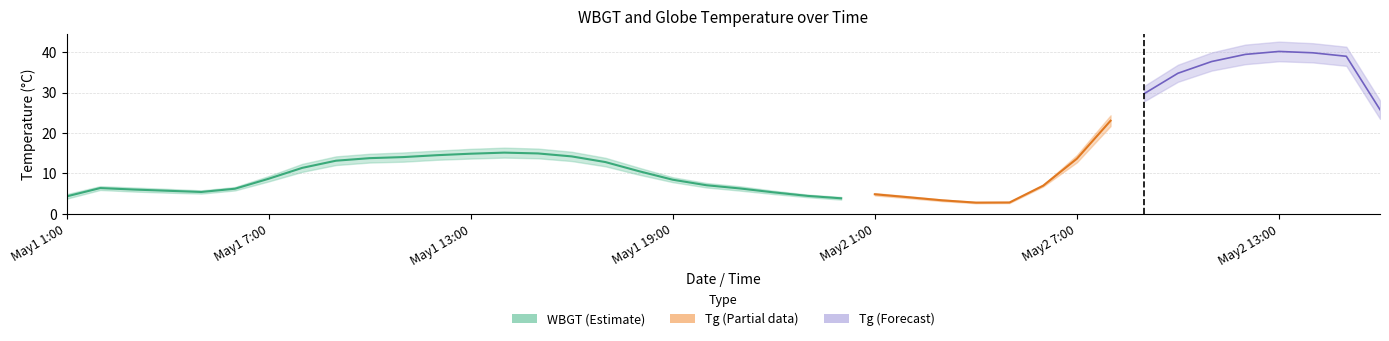

Is it true that WBGT equals 10.0 at 2010/5/1 1:00?

False